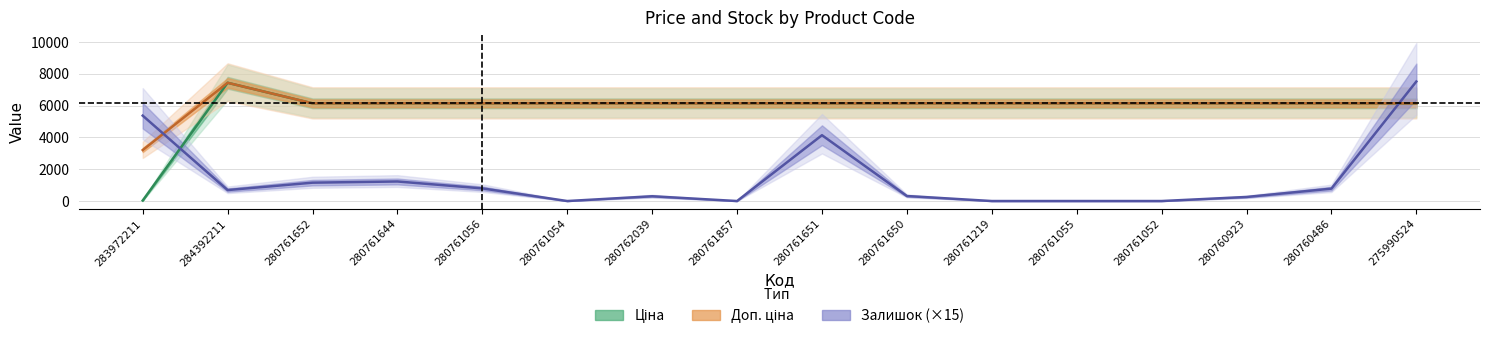

At how many categories does at least one series exceed 6997?

2